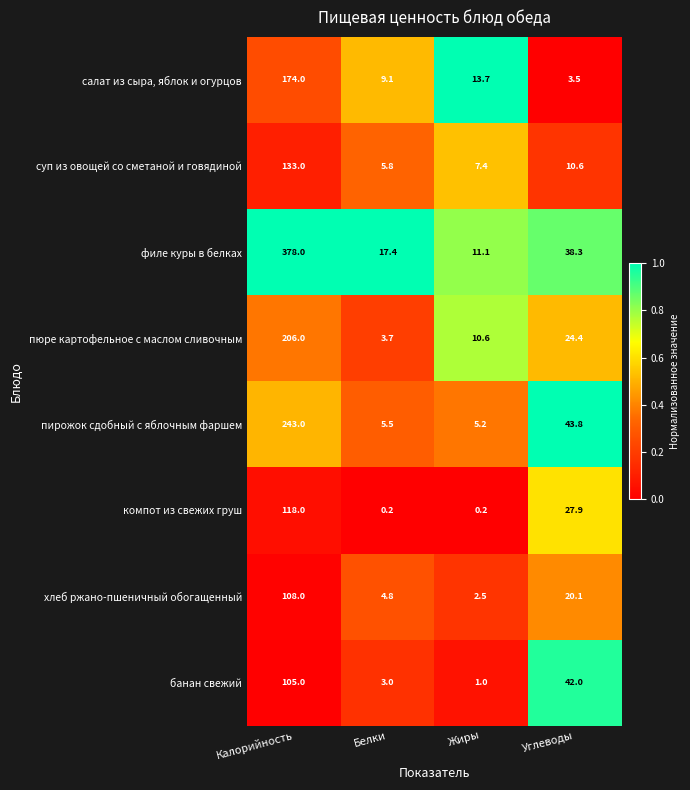

The хлеб ржано-пшеничный обогащенный series shows 0.9 at Жиры. True or false?

False